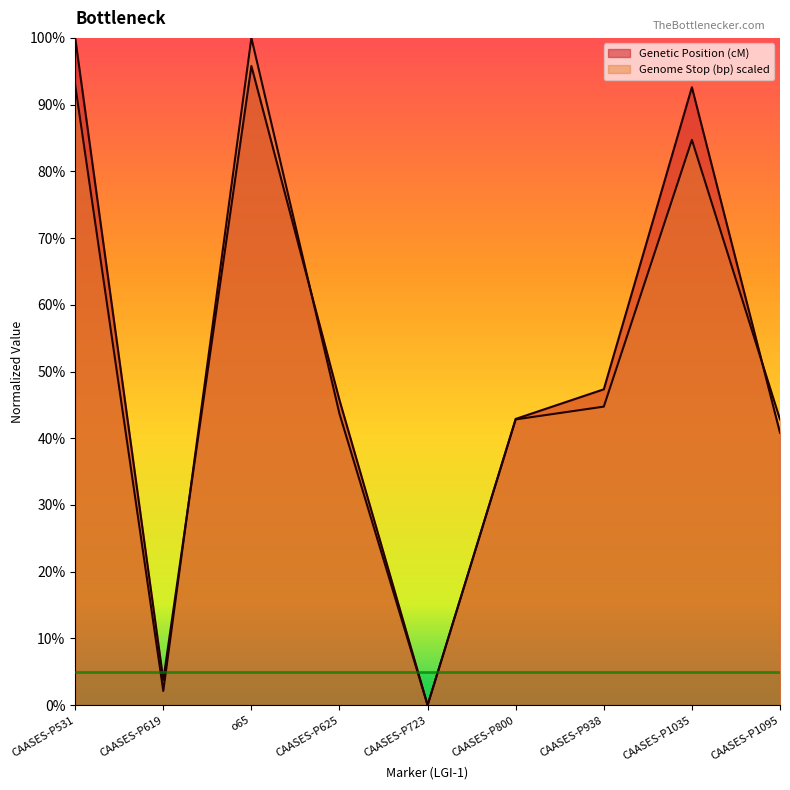

The value of Genome Stop (bp) scaled at CAASES-P800 is 0.4. True or false?

True